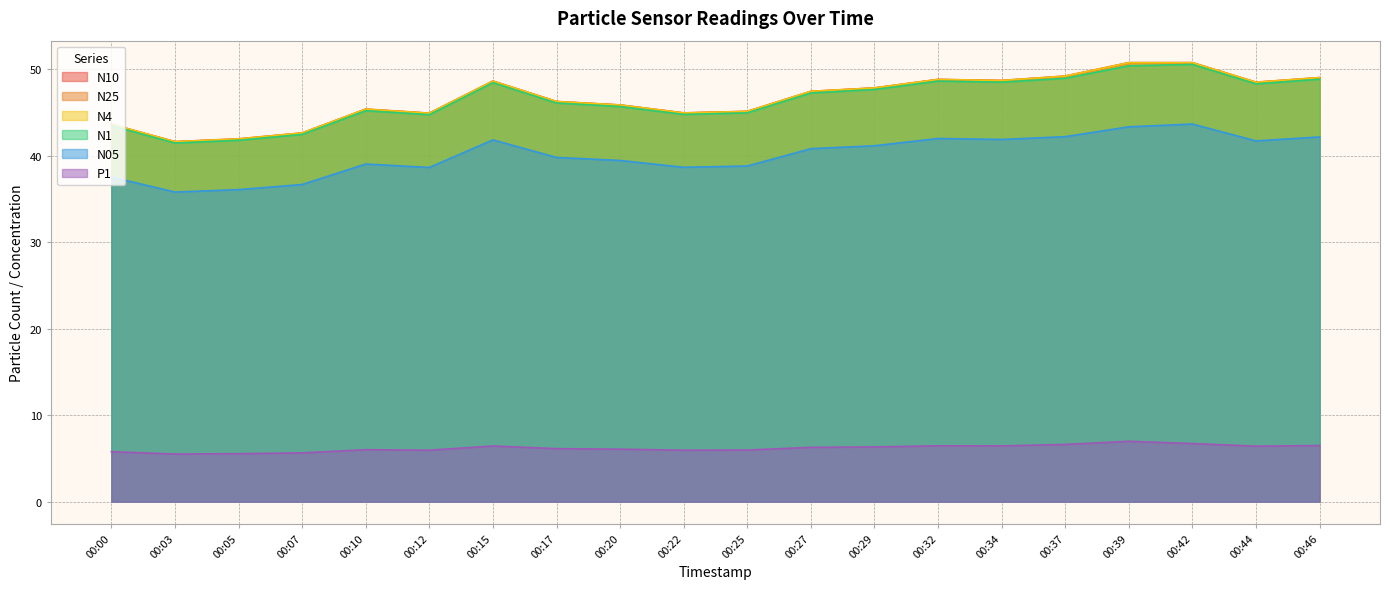

What is the difference between the maximum and second lowest values in the P1 series?

1.4